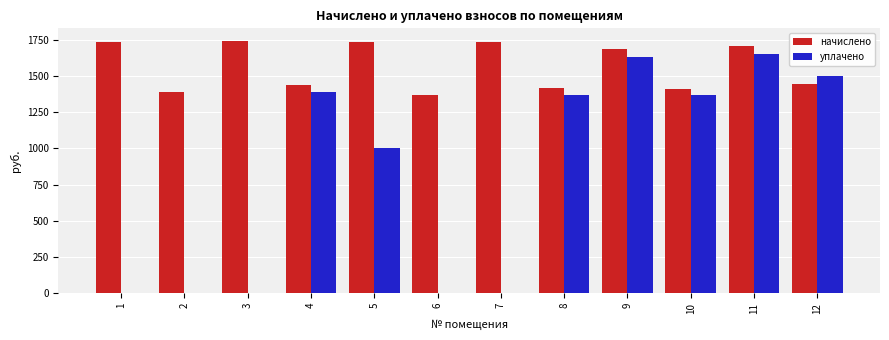

What is the maximum value for начислено?

1742.7